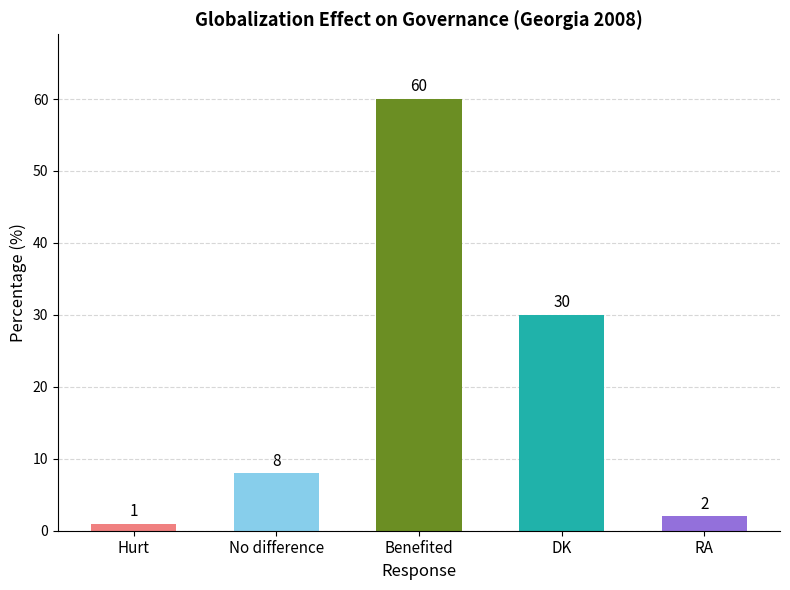

Does the chart contain any negative values?

No